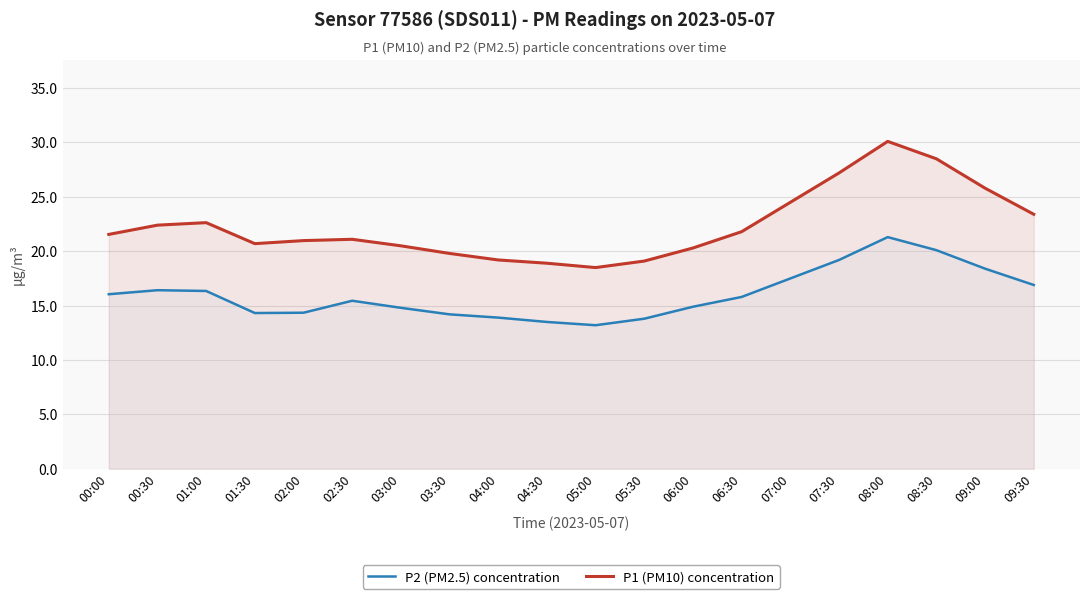

True or false: P2 (PM2.5) concentration and P1 (PM10) concentration intersect in this chart.

False